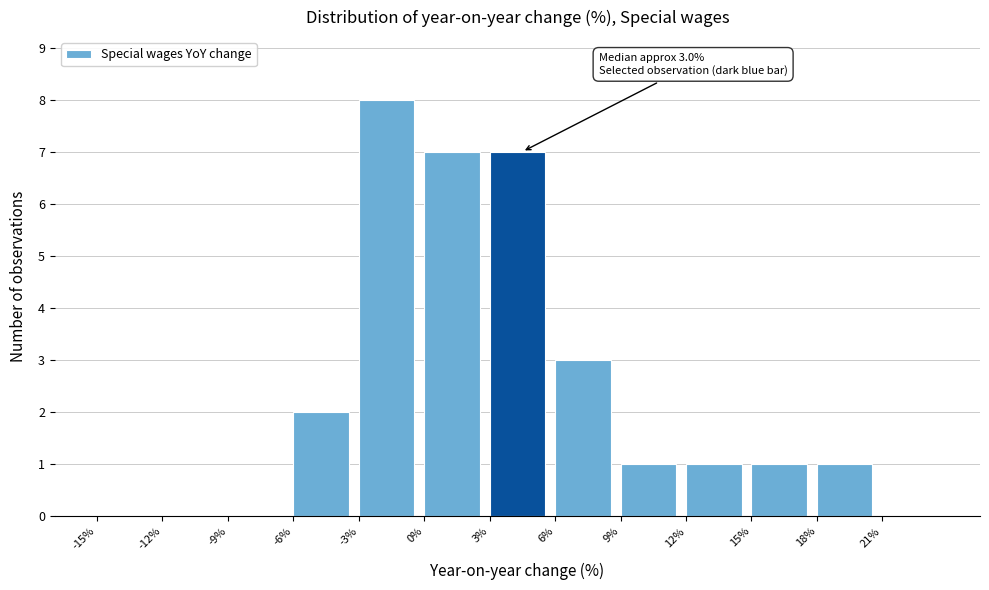

Over which range of the x-axis is the bar tallest?

-3 to 0